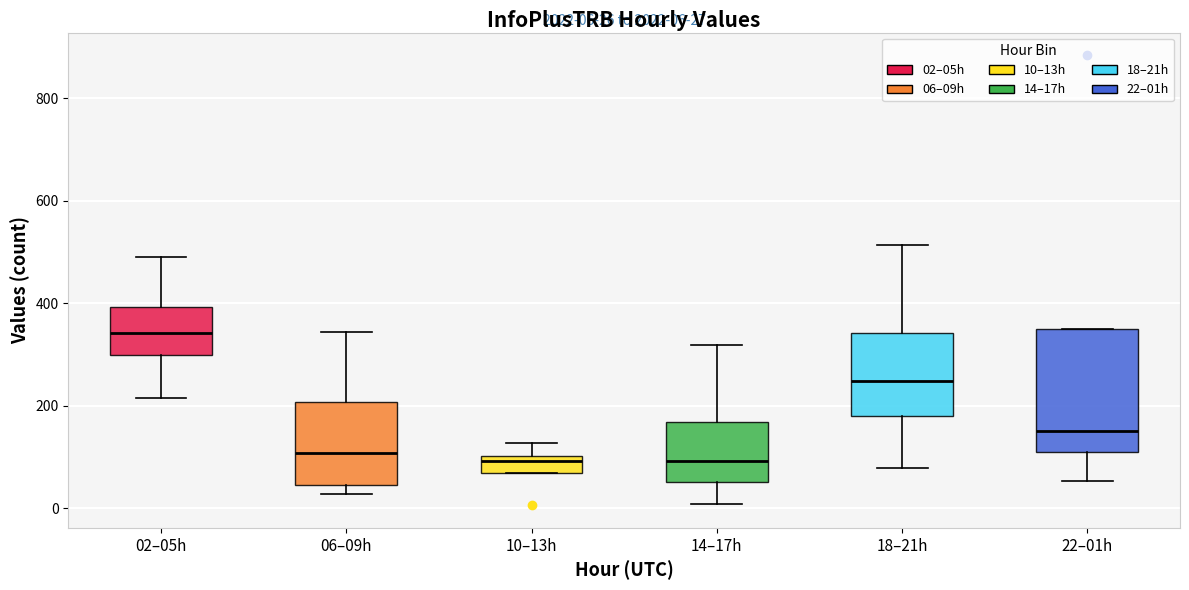

Which box has the highest median line?

02–05h